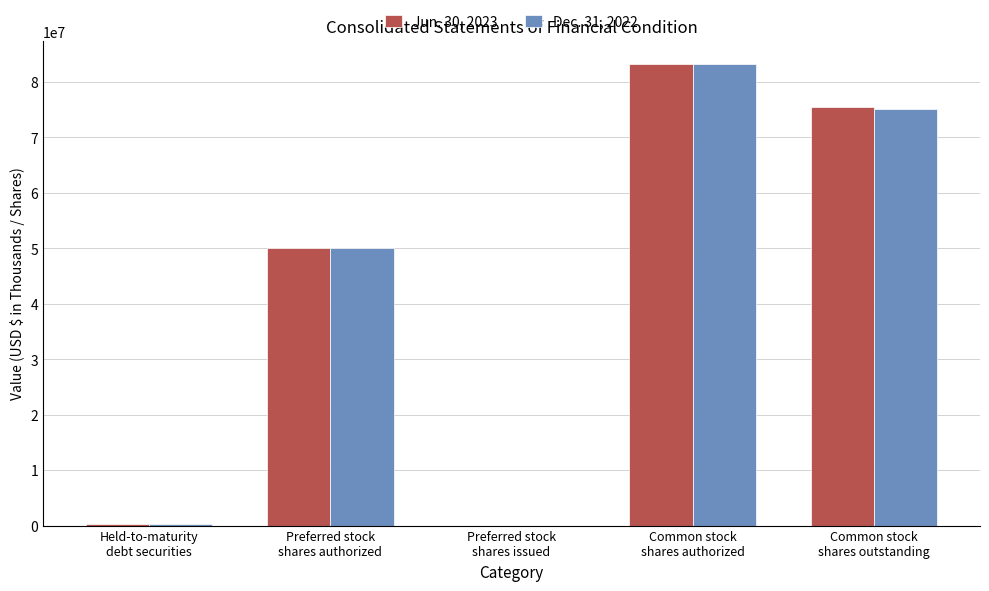

What is the difference between the Dec. 31, 2022 values at Preferred stock
shares issued and Held-to-maturity
debt securities?

373468